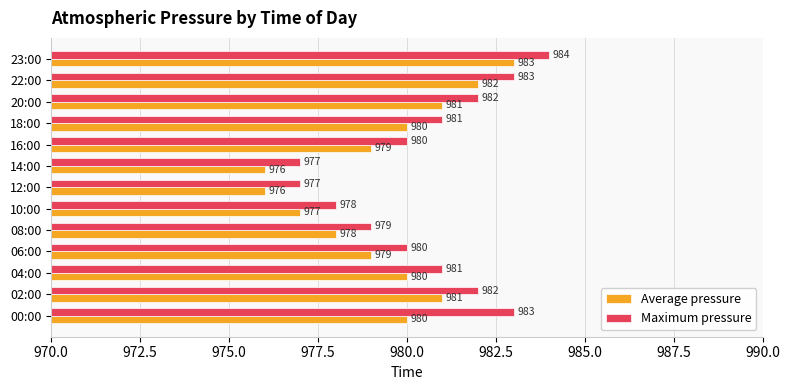

What is the average value of the Average pressure series?

979